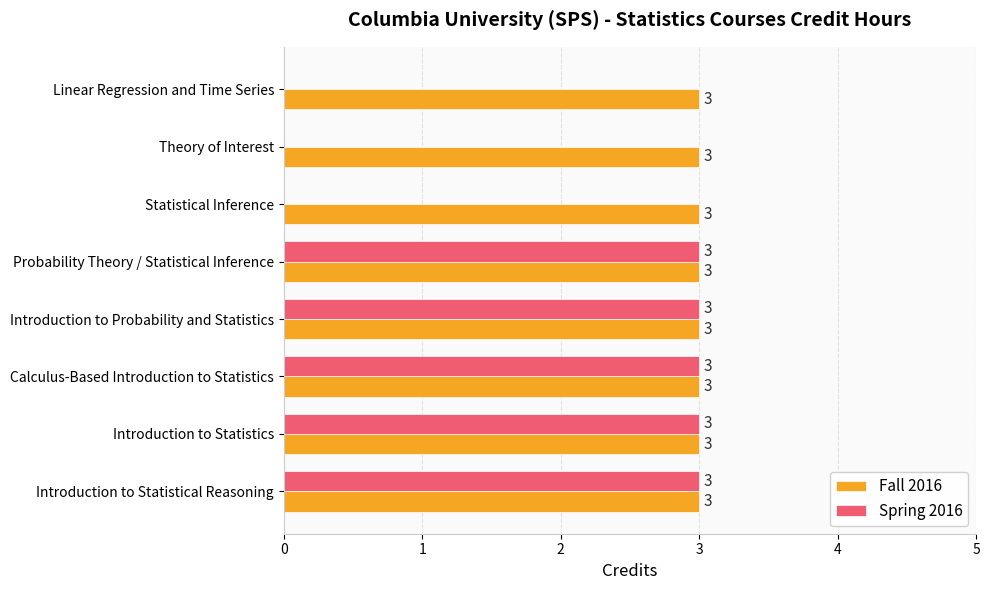

Which series changed the most between Introduction to Statistical Reasoning and Statistical Inference?

Spring 2016